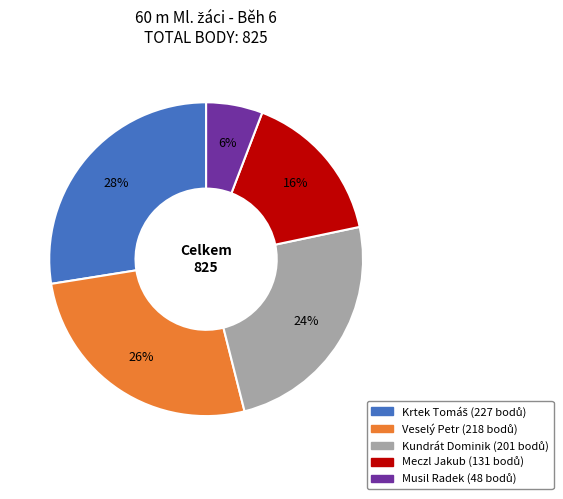

To the nearest percent, what is the difference between the Meczl Jakub and Kundrát Dominik slice percentages?

8%